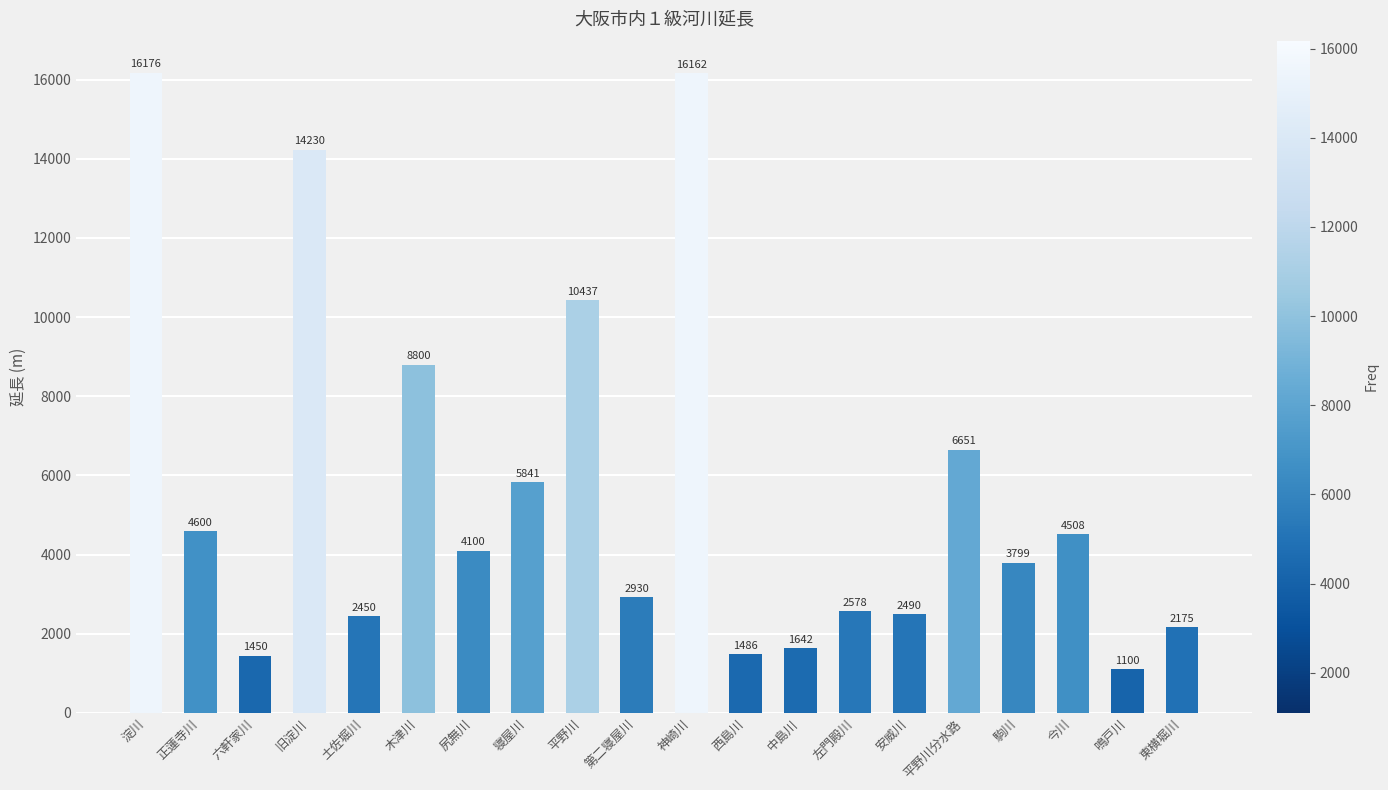

Which category has the highest value across all series?

淀川